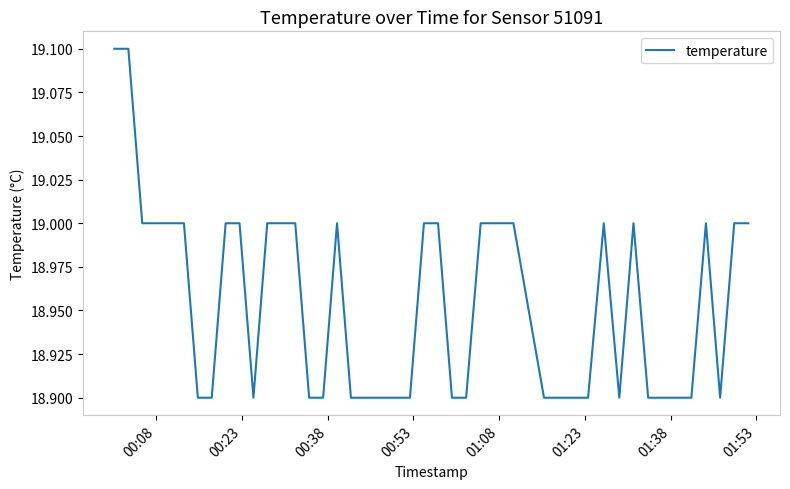

What is the minimum value shown in the chart?

18.9